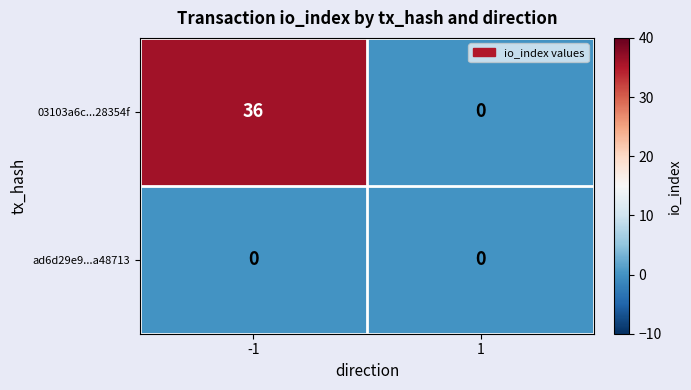

Between -1 and 1, which series saw the biggest shift?

03103a6c...28354f